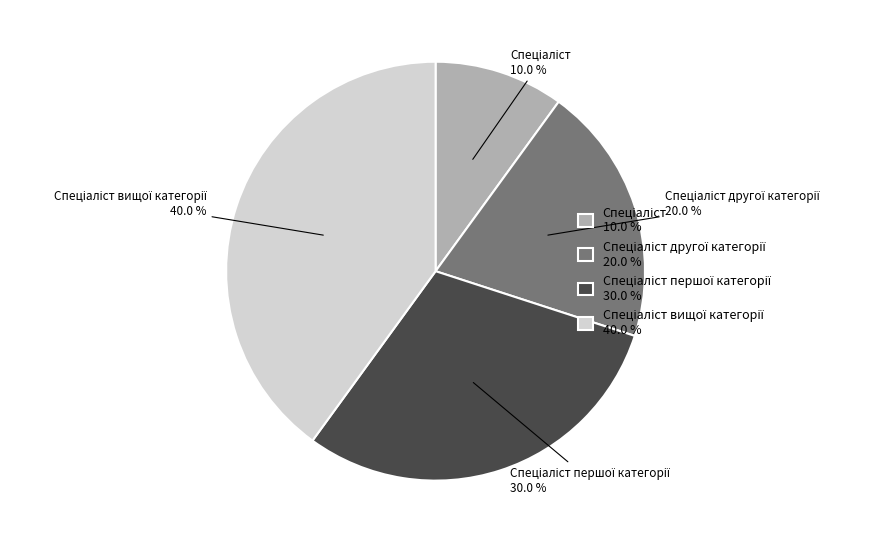

Is there a majority slice in this chart?

No